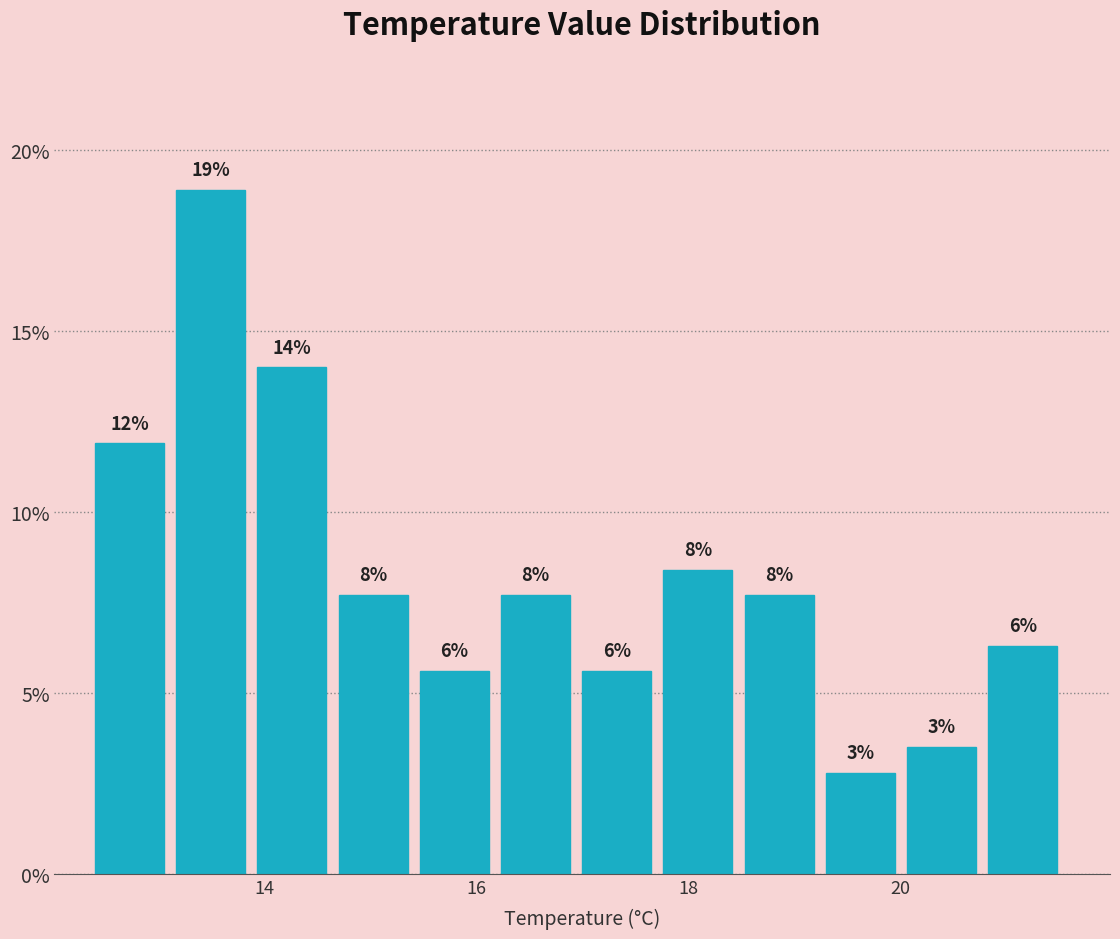

Around what value on the x-axis is the tallest bar? Give the approximate position of its centre, as read against the axis.

13.4